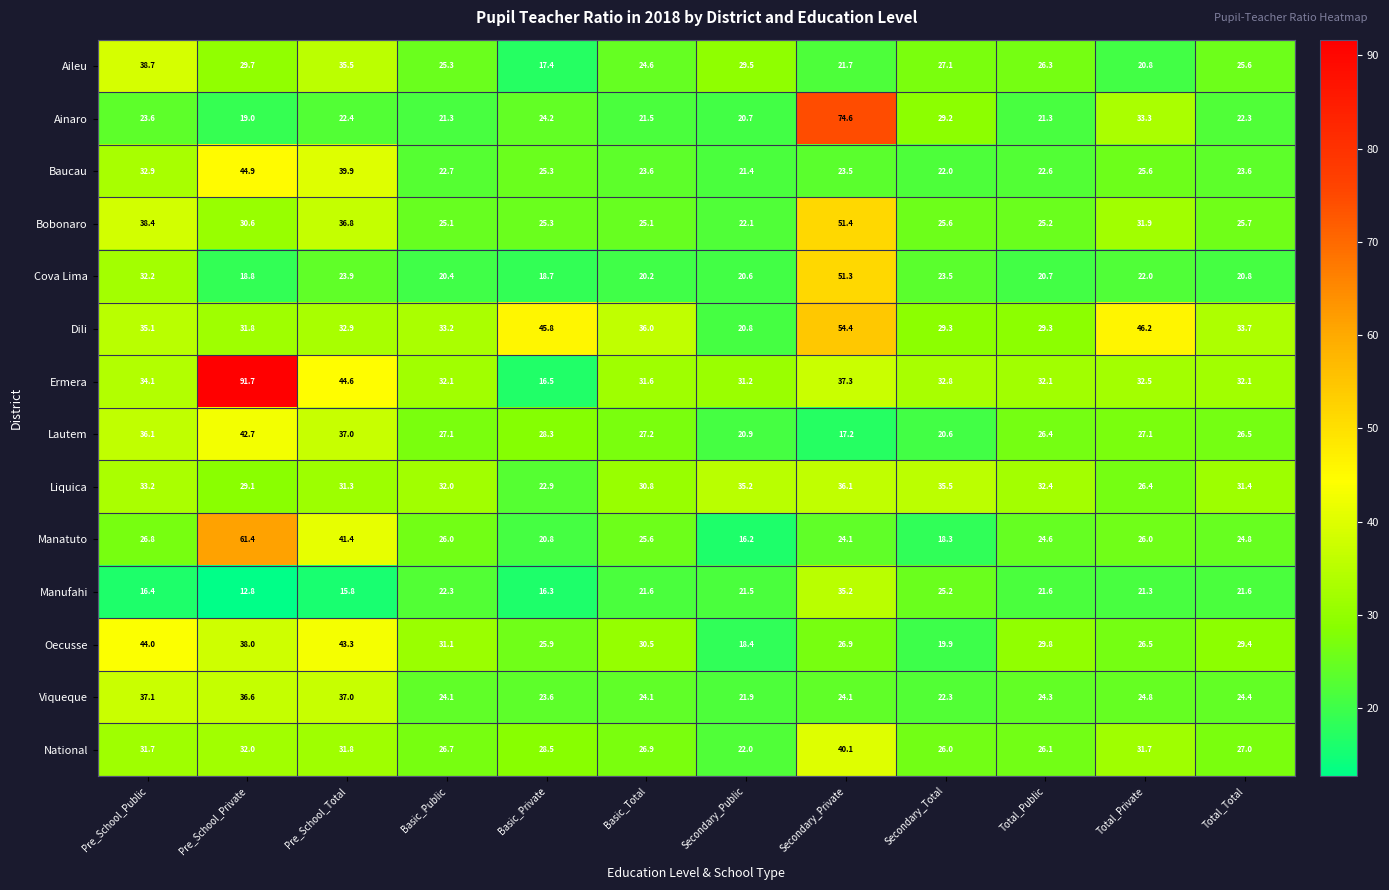

What is the difference between the second highest and minimum values in the National series?

10.0